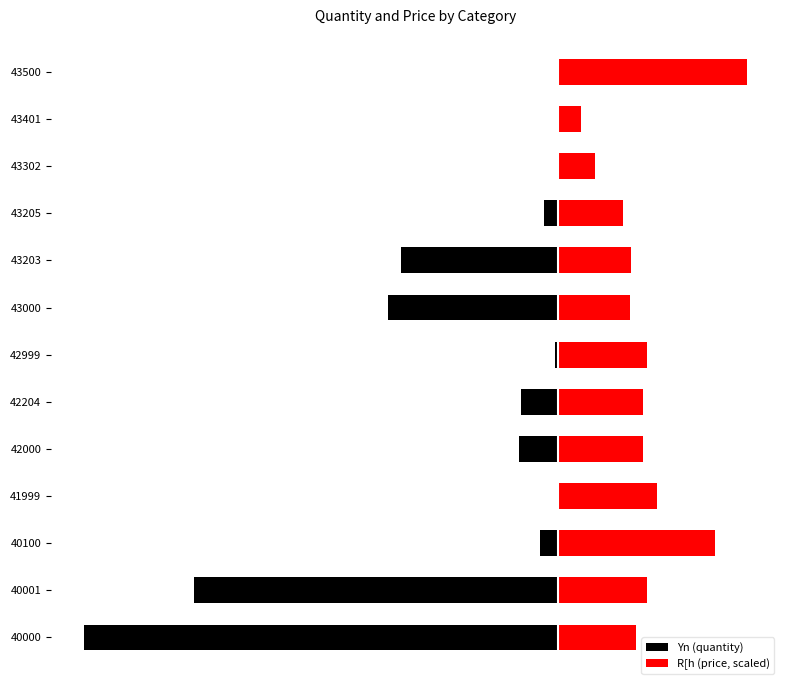

Which series changed the most between 43302 and 43401?

R[h (price, scaled)